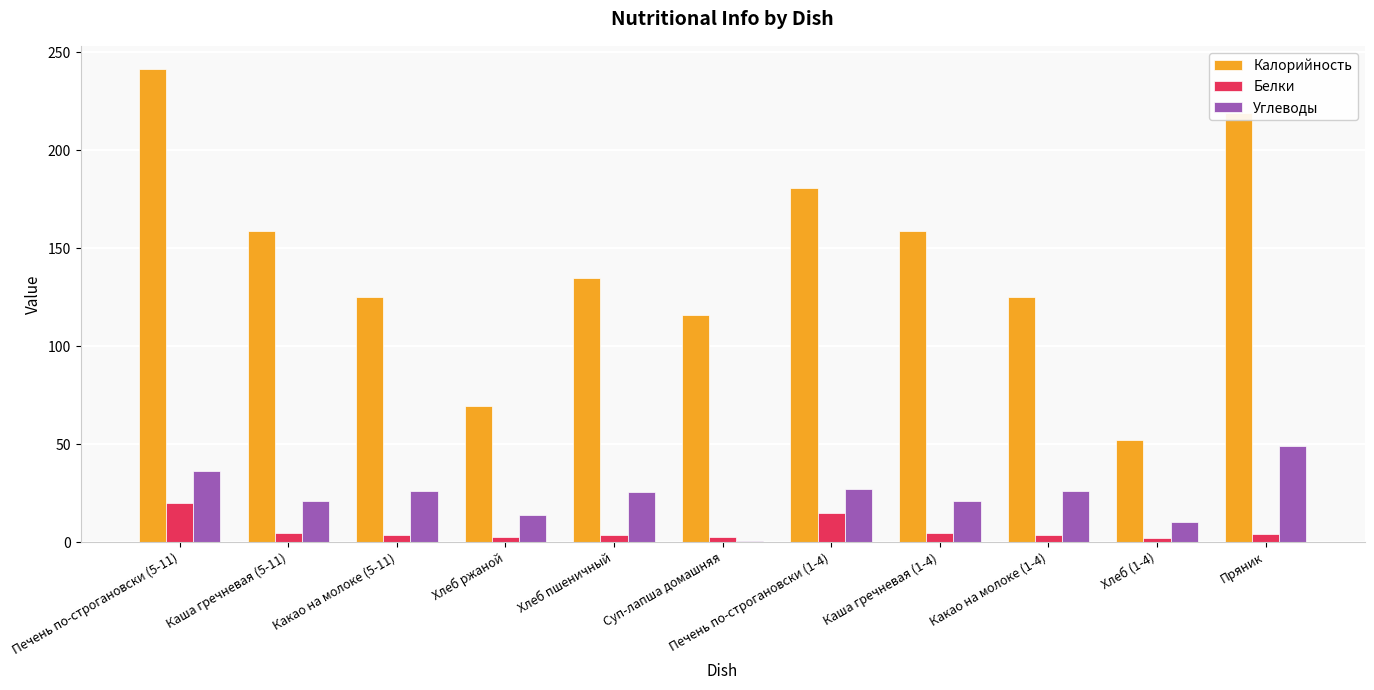

What is the total value across all series at Каша гречневая (1-4)?

184.8